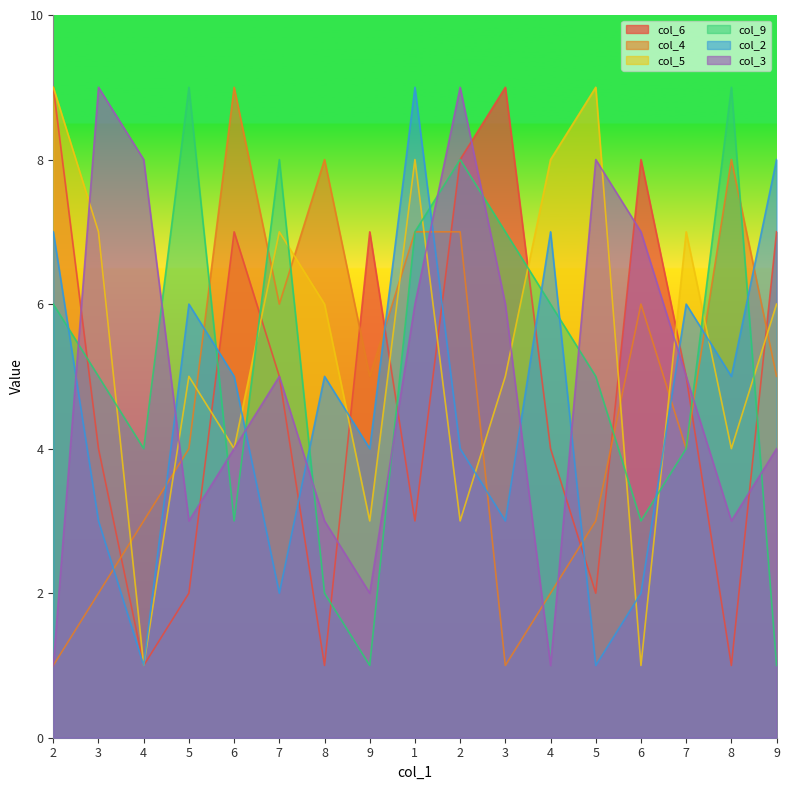

Reading left to right, list all the values displayed in this chart.

col_6: 2=9	3=4	4=1	5=2	6=7	7=5	8=1	9=7	1=3	2=8	3=9	4=4	5=2	6=8	7=5	8=1	9=7
col_4: 2=1	3=2	4=3	5=4	6=9	7=6	8=8	9=5	1=7	2=7	3=1	4=2	5=3	6=6	7=4	8=8	9=5
col_5: 2=9	3=7	4=1	5=5	6=4	7=7	8=6	9=3	1=8	2=3	3=5	4=8	5=9	6=1	7=7	8=4	9=6
col_9: 2=6	3=5	4=4	5=9	6=3	7=8	8=2	9=1	1=7	2=8	3=7	4=6	5=5	6=3	7=4	8=9	9=1
col_2: 2=7	3=3	4=1	5=6	6=5	7=2	8=5	9=4	1=9	2=4	3=3	4=7	5=1	6=2	7=6	8=5	9=8
col_3: 2=1	3=9	4=8	5=3	6=4	7=5	8=3	9=2	1=6	2=9	3=6	4=1	5=8	6=7	7=5	8=3	9=4